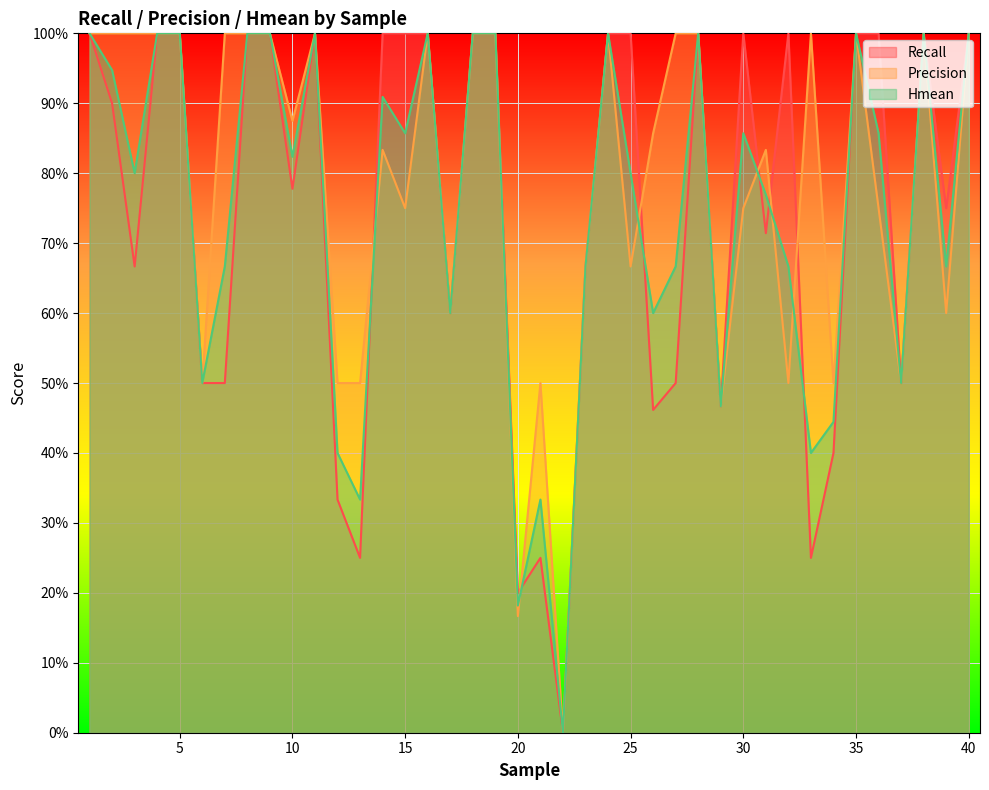

Reading left to right, what are all the values shown in this chart?

Recall: 1.0	0.9	0.7	1.0	1.0	0.5	0.5	1.0	1.0	0.8	1.0	0.3	0.2	1.0	1.0	1.0	0.6	1.0	1.0	0.2	0.2	0.0	0.7	1.0	1.0	0.5	0.5	1.0	0.5	1.0	0.7	1.0	0.2	0.4	1.0	1.0	0.5	1.0	0.8	1.0
Precision: 1.0	1.0	1.0	1.0	1.0	0.5	1.0	1.0	1.0	0.9	1.0	0.5	0.5	0.8	0.8	1.0	0.6	1.0	1.0	0.2	0.5	0.0	0.7	1.0	0.7	0.9	1.0	1.0	0.5	0.8	0.8	0.5	1.0	0.5	1.0	0.8	0.5	1.0	0.6	1.0
Hmean: 1.0	0.9	0.8	1.0	1.0	0.5	0.7	1.0	1.0	0.8	1.0	0.4	0.3	0.9	0.9	1.0	0.6	1.0	1.0	0.2	0.3	0.0	0.7	1.0	0.8	0.6	0.7	1.0	0.5	0.9	0.8	0.7	0.4	0.4	1.0	0.9	0.5	1.0	0.7	1.0